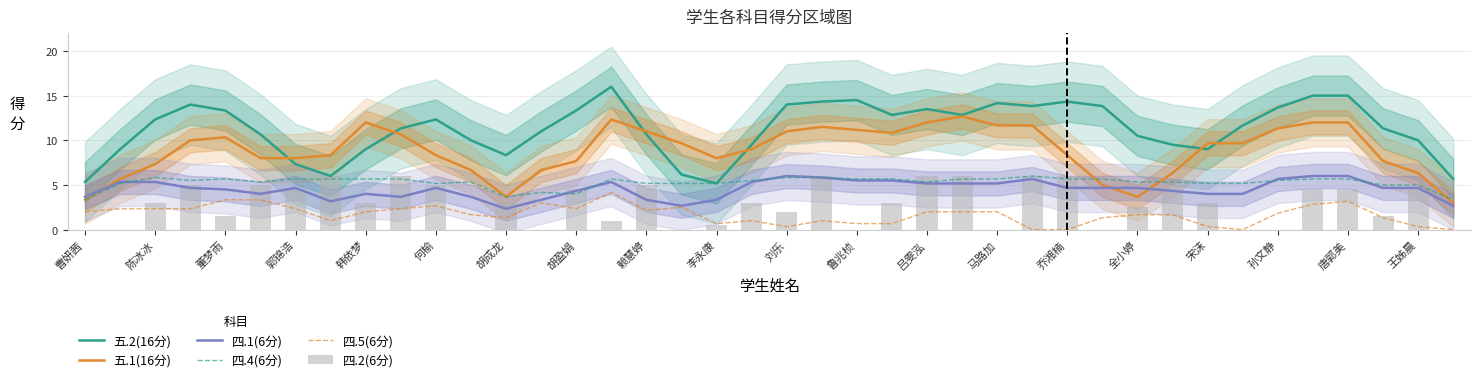

What is the spread (max minus min) of values at 35?

12.2